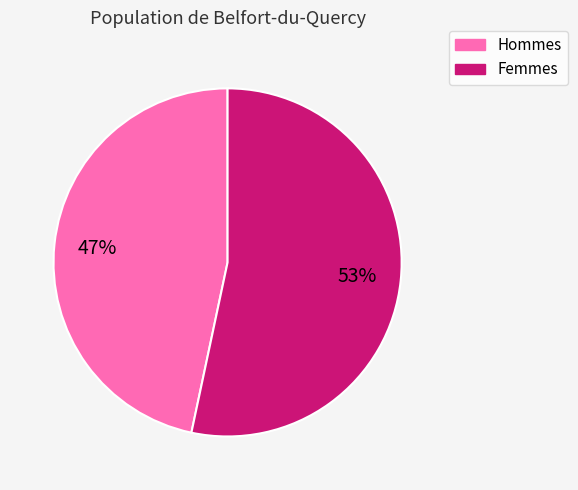

To the nearest percent, what is the average slice percentage?

50%